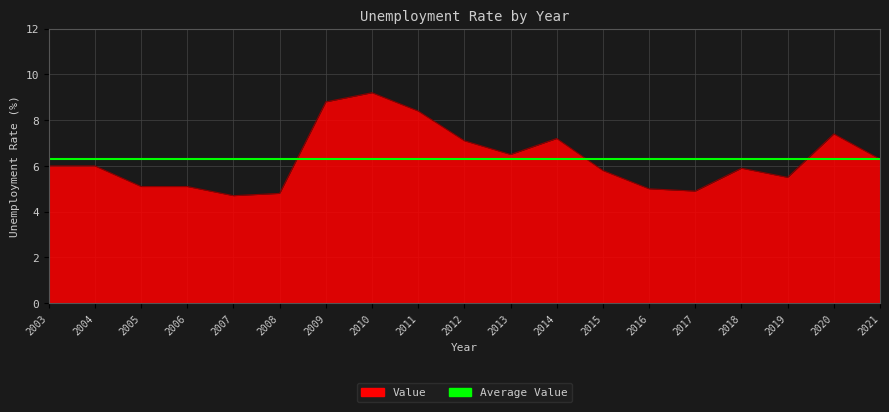

List the labels in order of value, smallest first.

2007, 2008, 2017, 2016, 2005, 2006, 2019, 2015, 2018, 2003, 2004, 2021, 2013, 2012, 2014, 2020, 2011, 2009, 2010